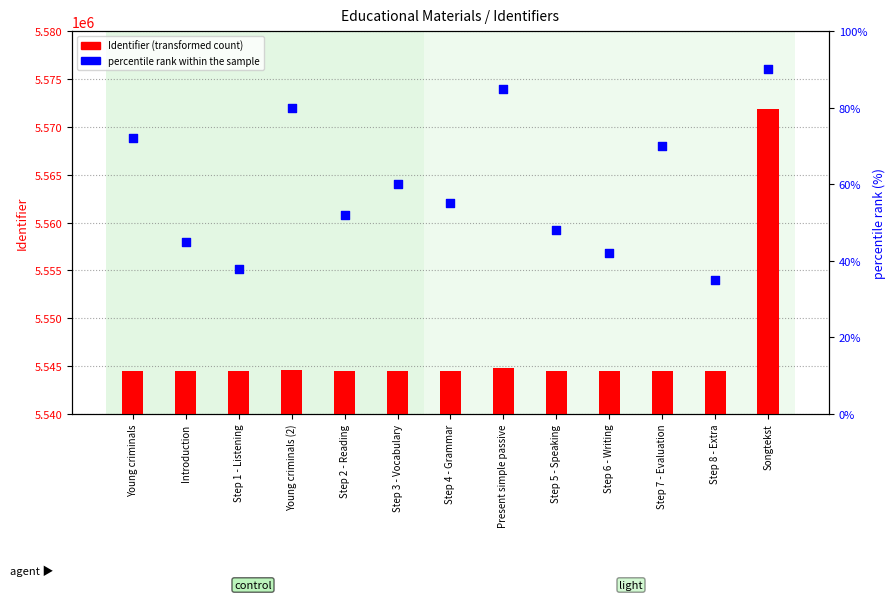

What are all the series names shown in the legend?

Identifier, percentile rank within the sample